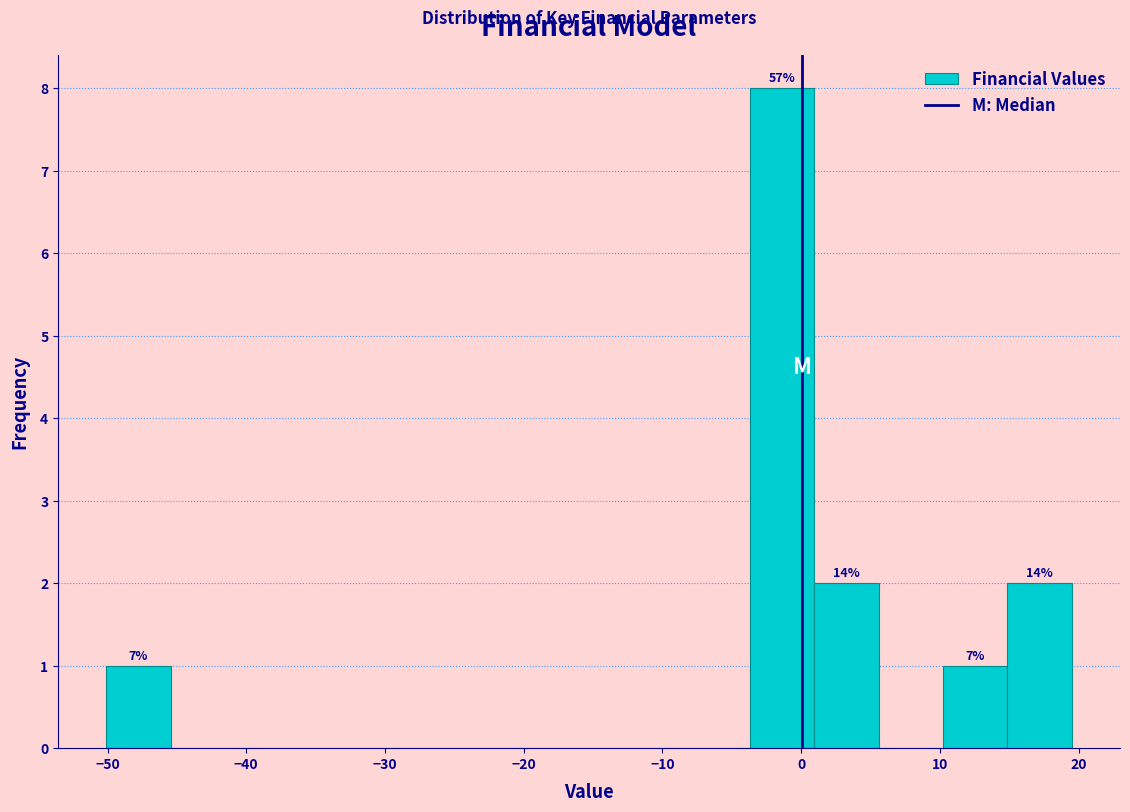

Which range on the x-axis has the tallest bar?

-4 to 1